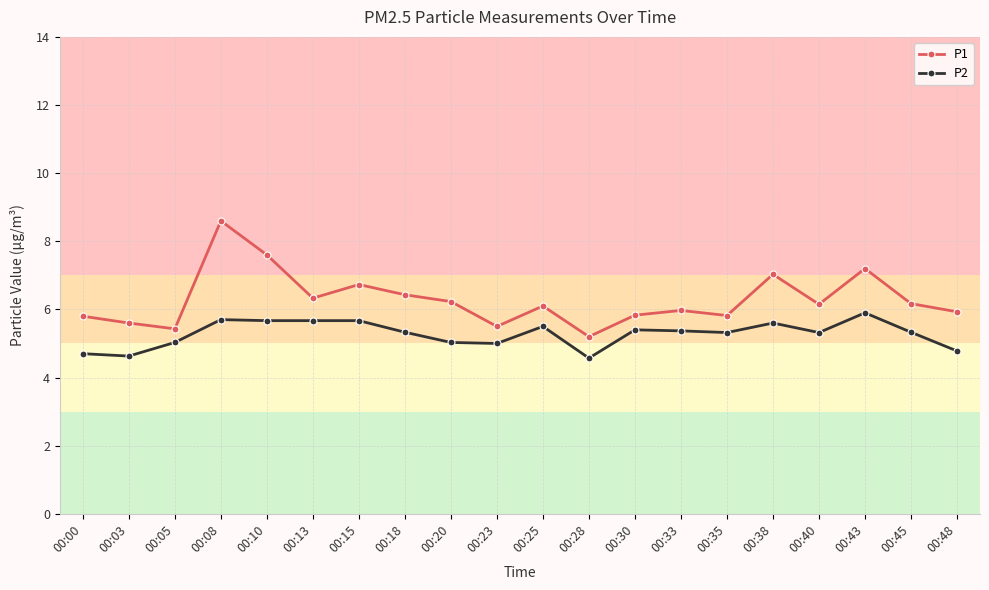

Is this an area chart (filled region under the line)?

No